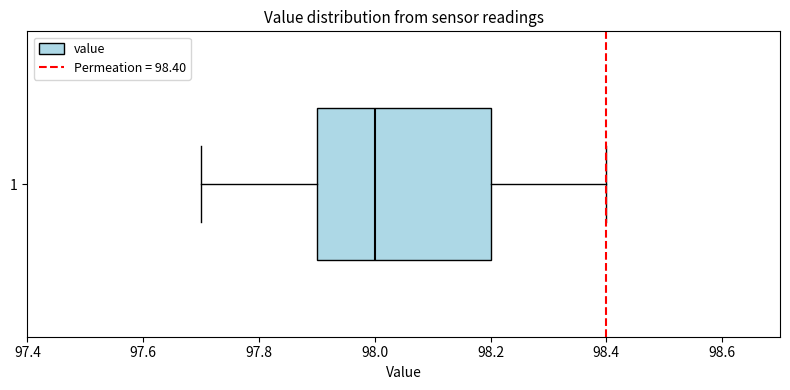

Read this box plot against the x-axis: the position of the median line, the range covered by the box, and the ends of both whiskers. The values are not printed on the chart, so give them approximately, as read against the axis.

median 98.0, box 97.9 to 98.2, whiskers 97.7 to 98.4